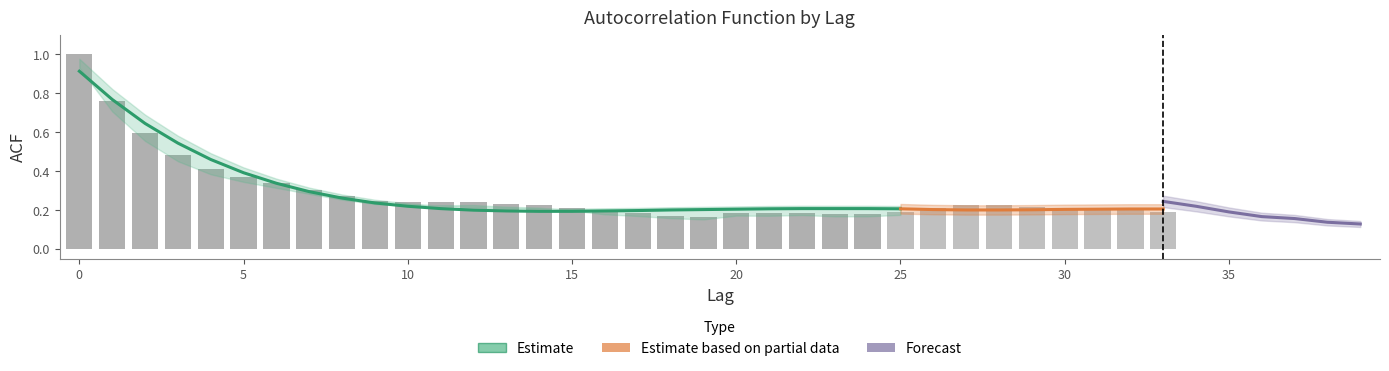

What is the minimum value shown in the chart?

0.1